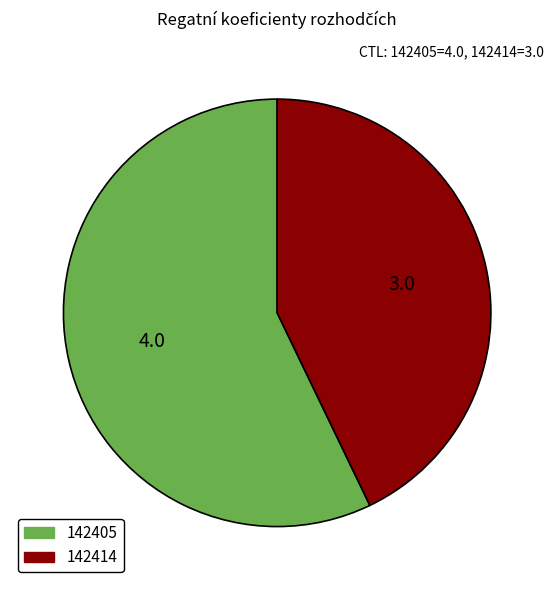

How many segments does this pie chart have?

2